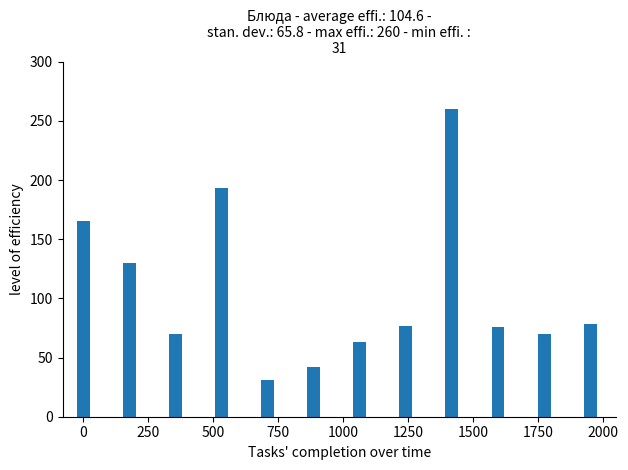

What is the value of the 1st bar from the left?

165